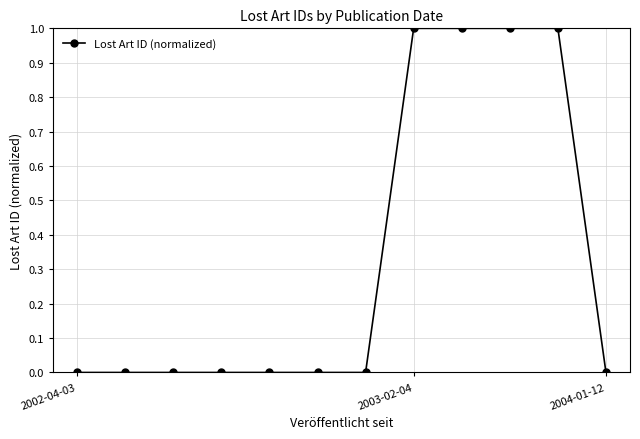

What is the maximum value shown in the chart?

1.0